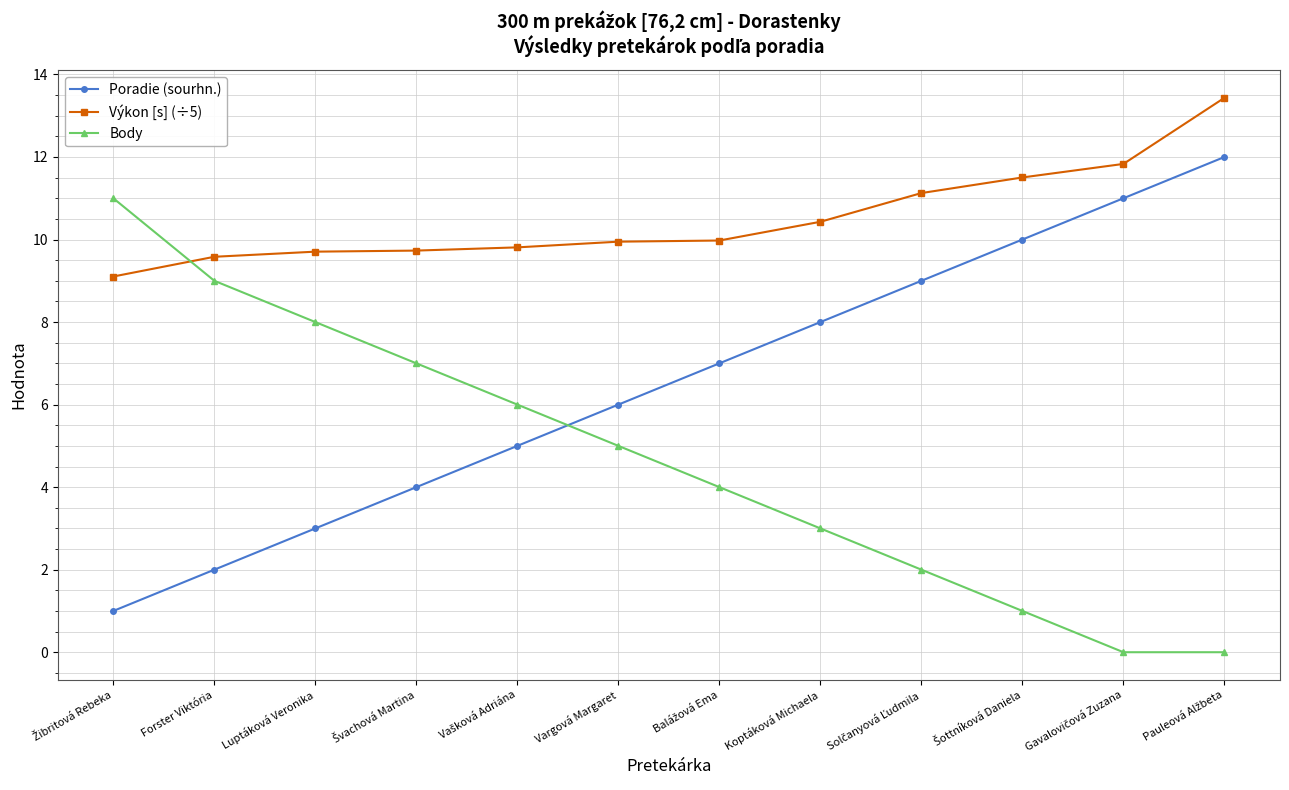

What is the value of the Poradie (sourhn.) point at the 3rd from the left?

3.0